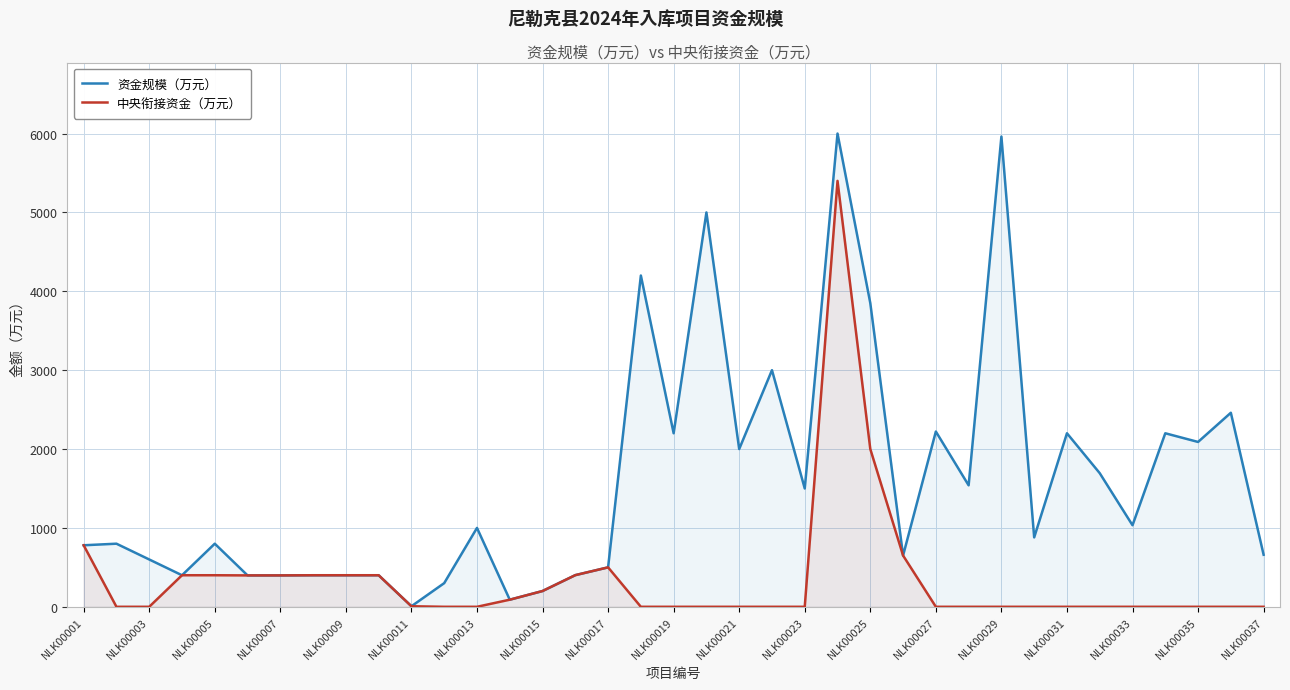

True or false: 资金规模（万元） and 中央衔接资金（万元） cross at least once.

False